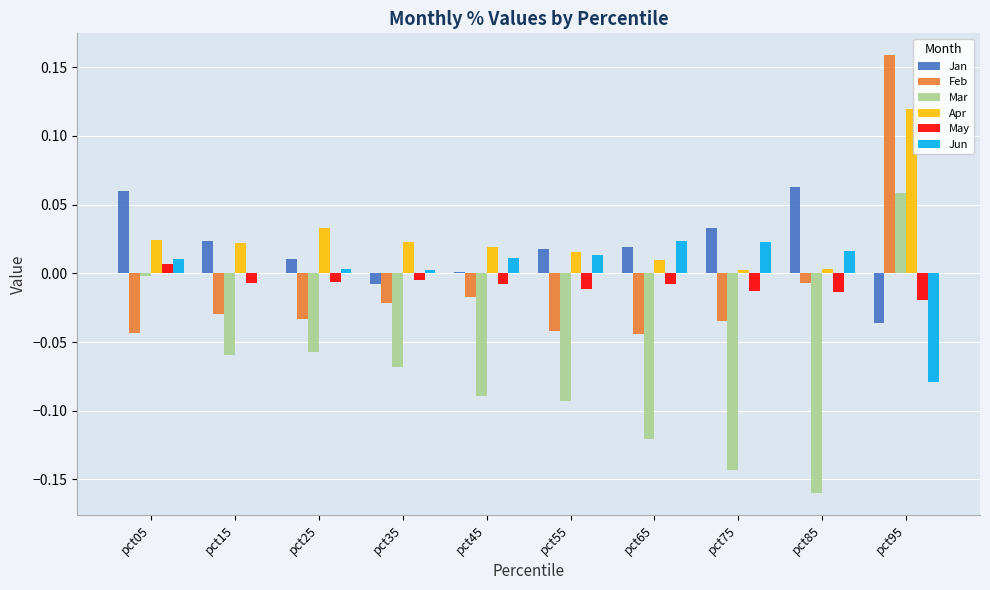

Which category has the highest value across all series?

pct95